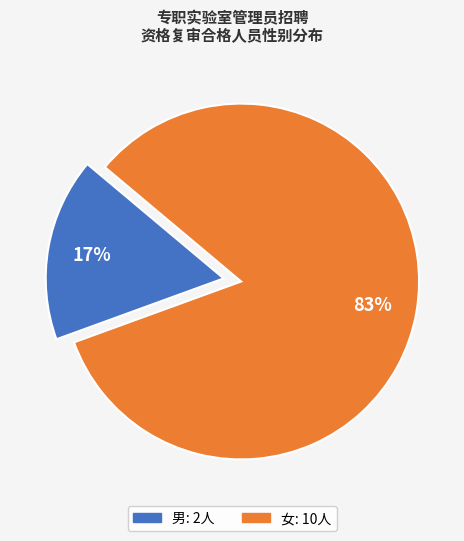

Is the sum of 男 and 女 greater than half?

Yes